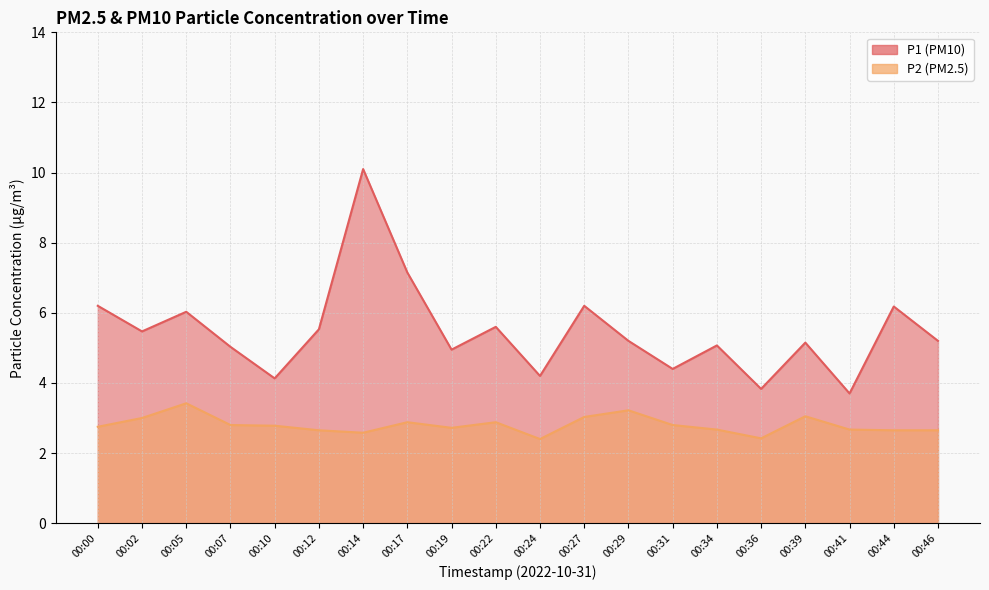

At which category is the sum across all series the highest?

00:14